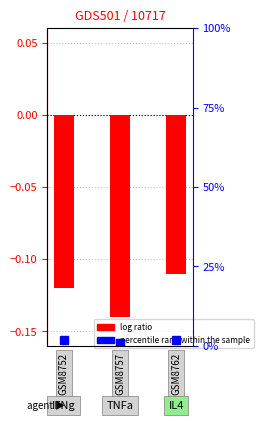

Reading left to right, transcribe all the data shown in this chart.

-0.1	-0.1	-0.1